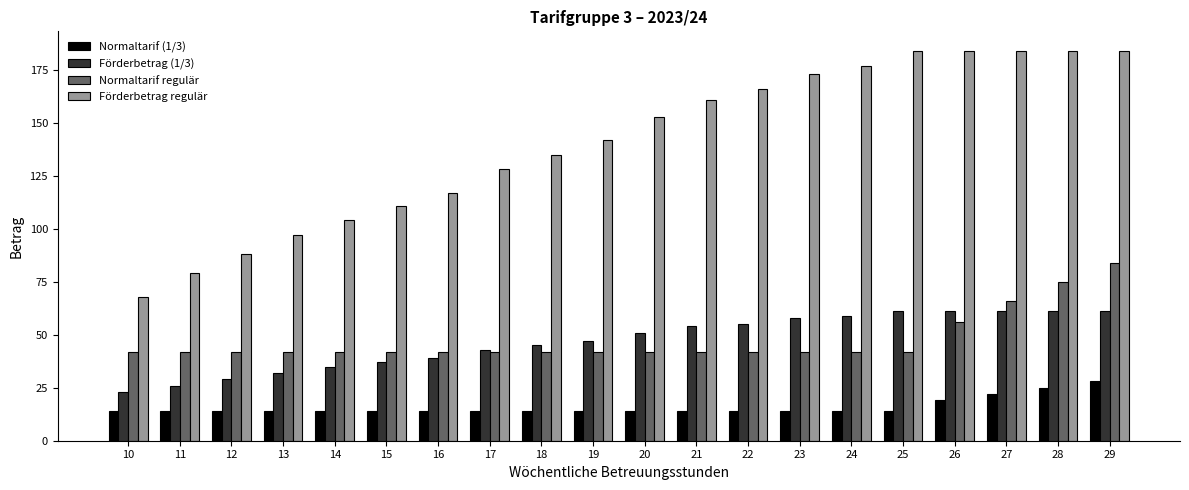

What is the maximum value shown in the chart?

184